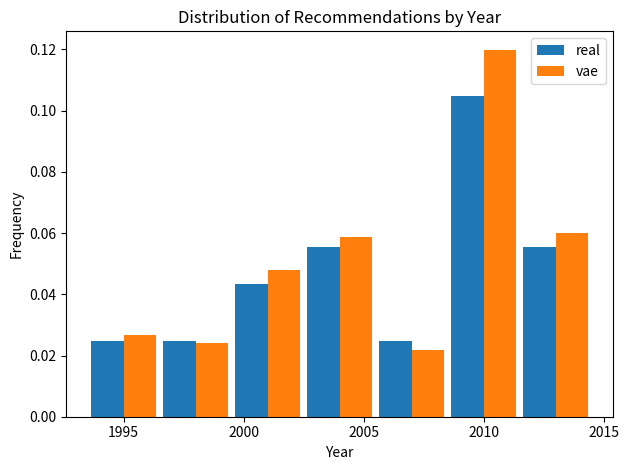

In the real series, which range on the x-axis has the tallest bar?

2008.5 to 2011.5